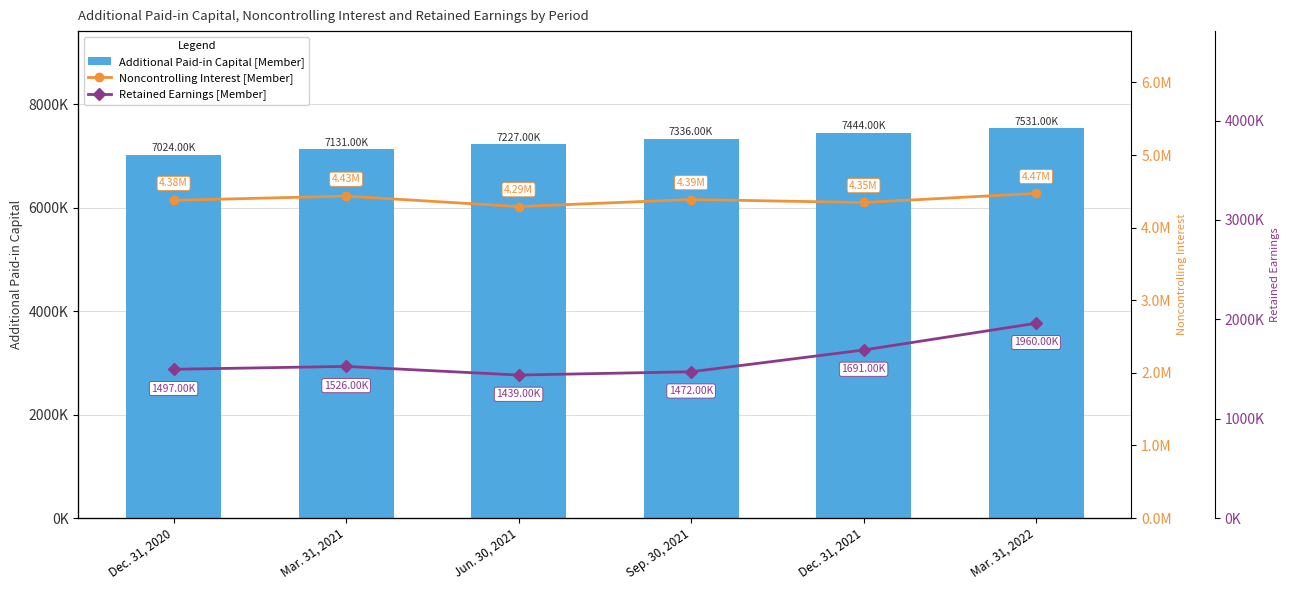

What is the total value across all series at Dec. 31, 2021?

13481000